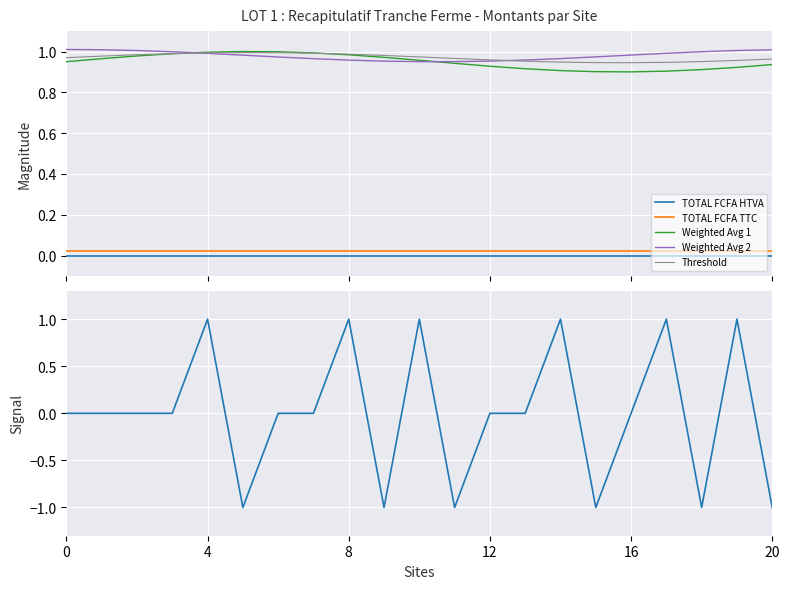

How many lines are shown in the chart?

6